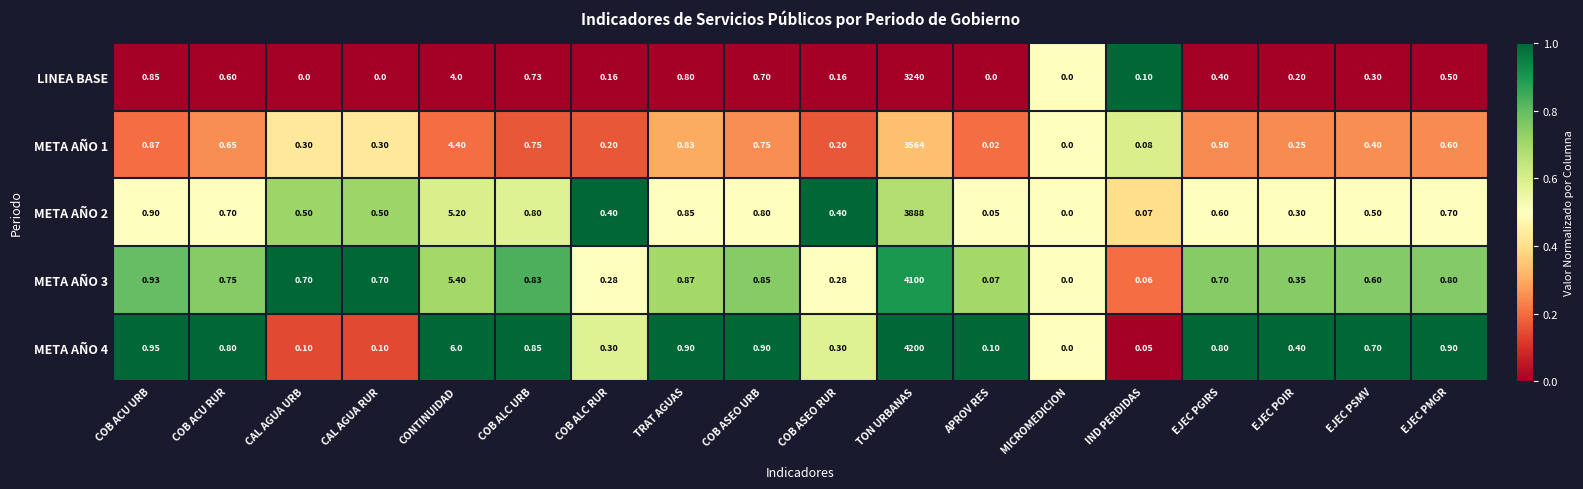

Which category has the highest value in the META AÑO 4 series?

TON URBANAS